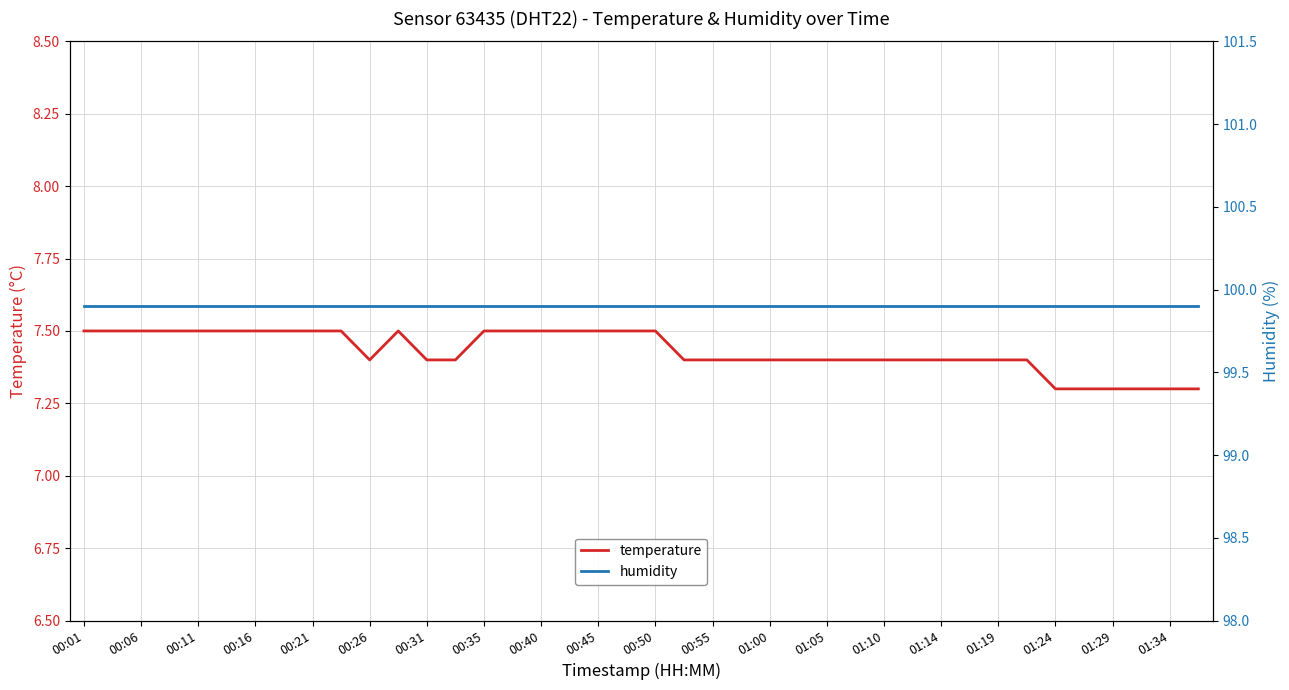

What are all the series names shown in the legend?

temperature, humidity